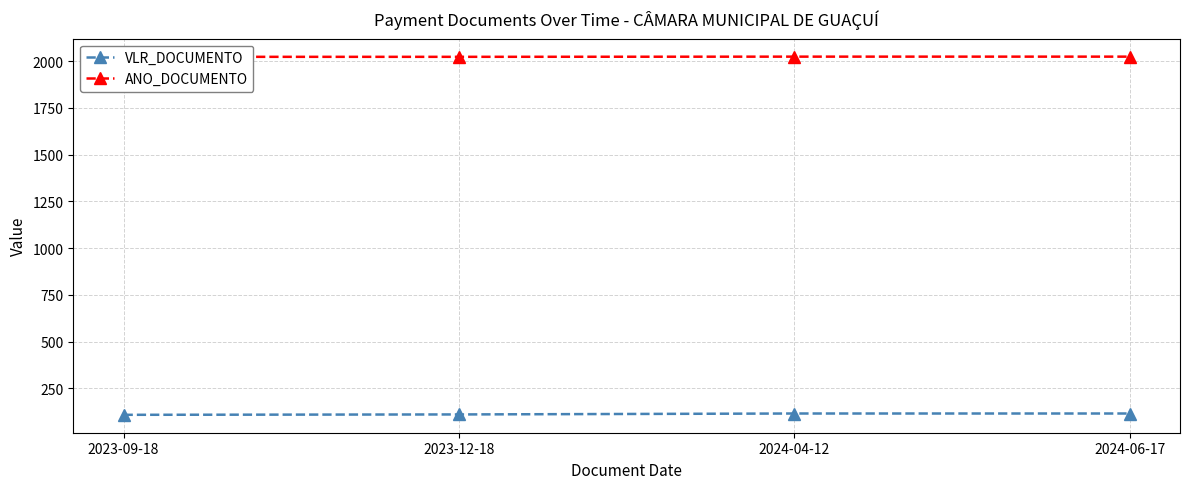

Which series has the largest total across all categories?

ANO_DOCUMENTO